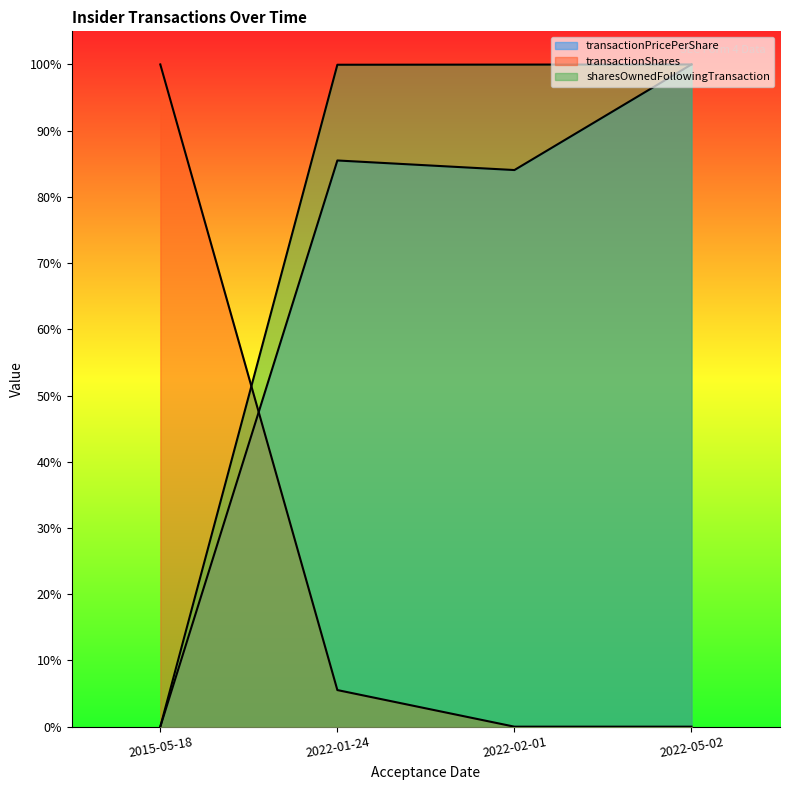

True or false: transactionShares and transactionPricePerShare cross at least once.

False